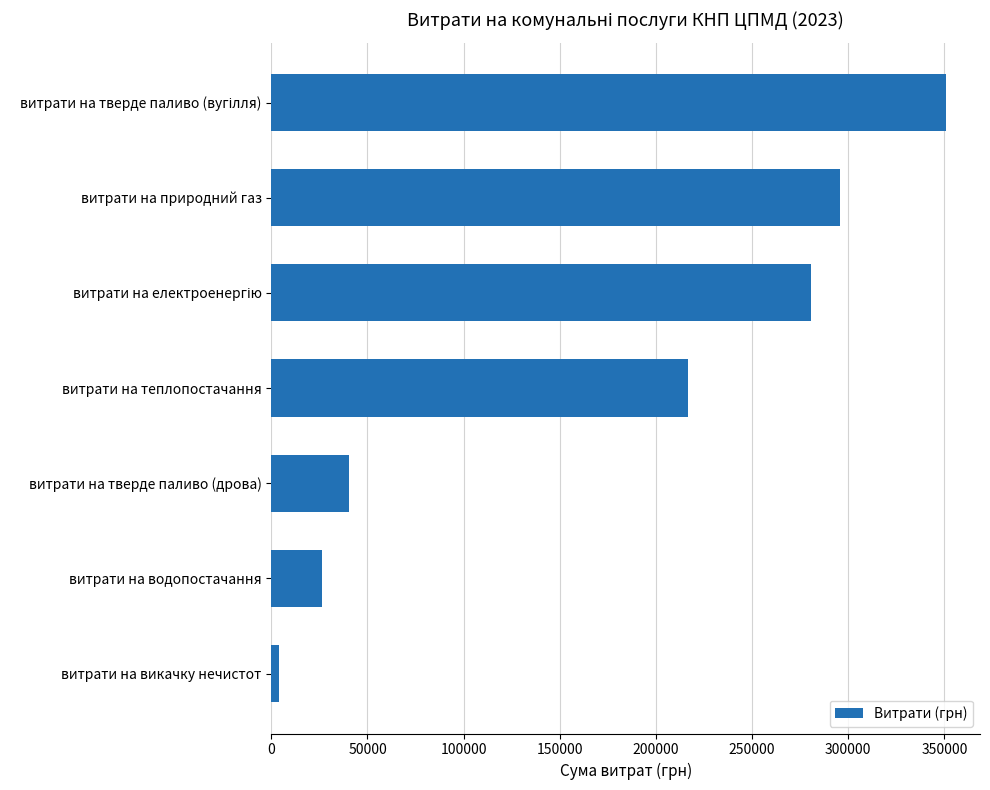

What is the greatest value displayed?

351000